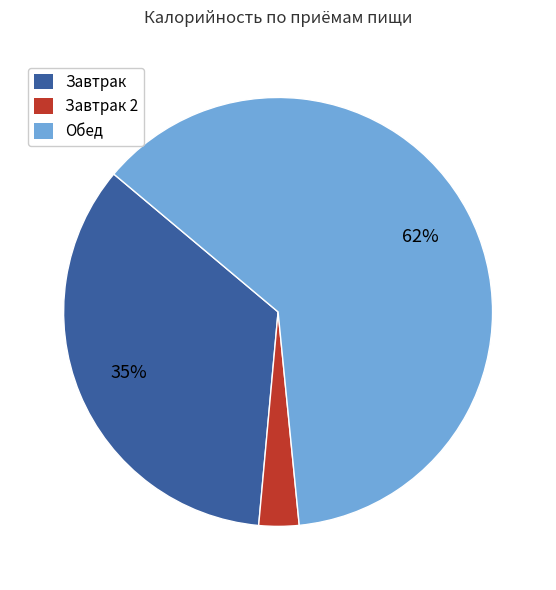

Is there a majority slice in this chart?

Yes